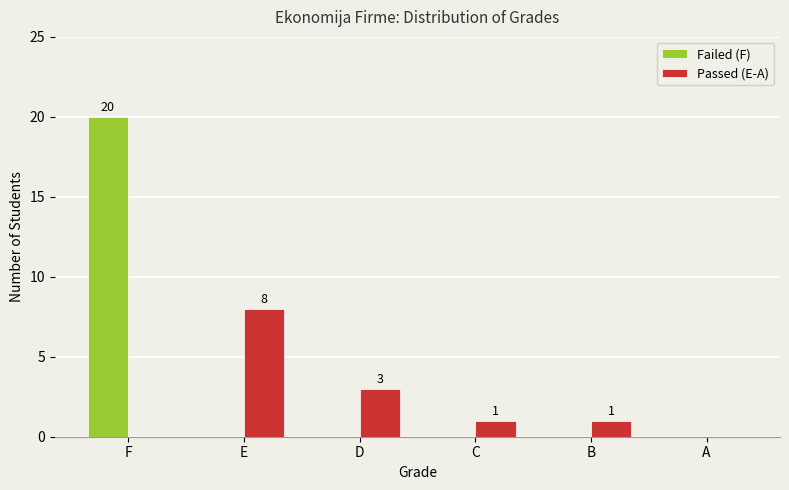

The value of Failed (F) at D is 0. True or false?

True